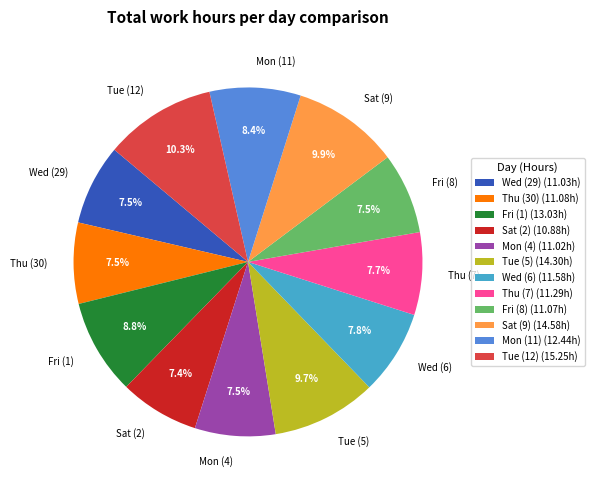

How many slices are in this pie chart?

12